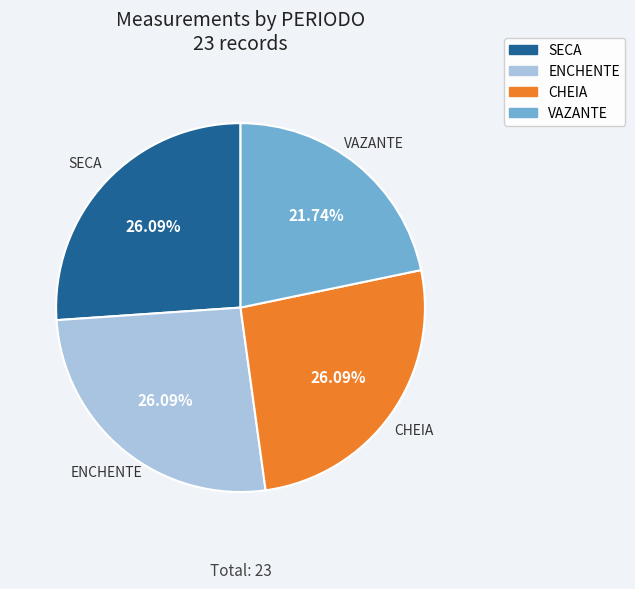

Combined, do VAZANTE and CHEIA account for over 50%?

No